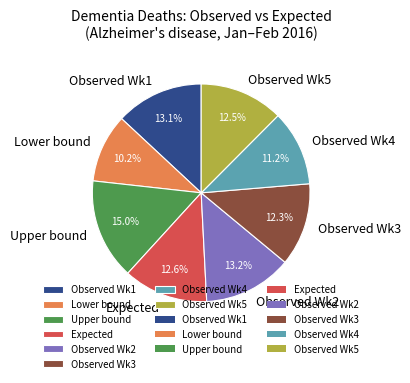

Is there a majority slice in this chart?

No